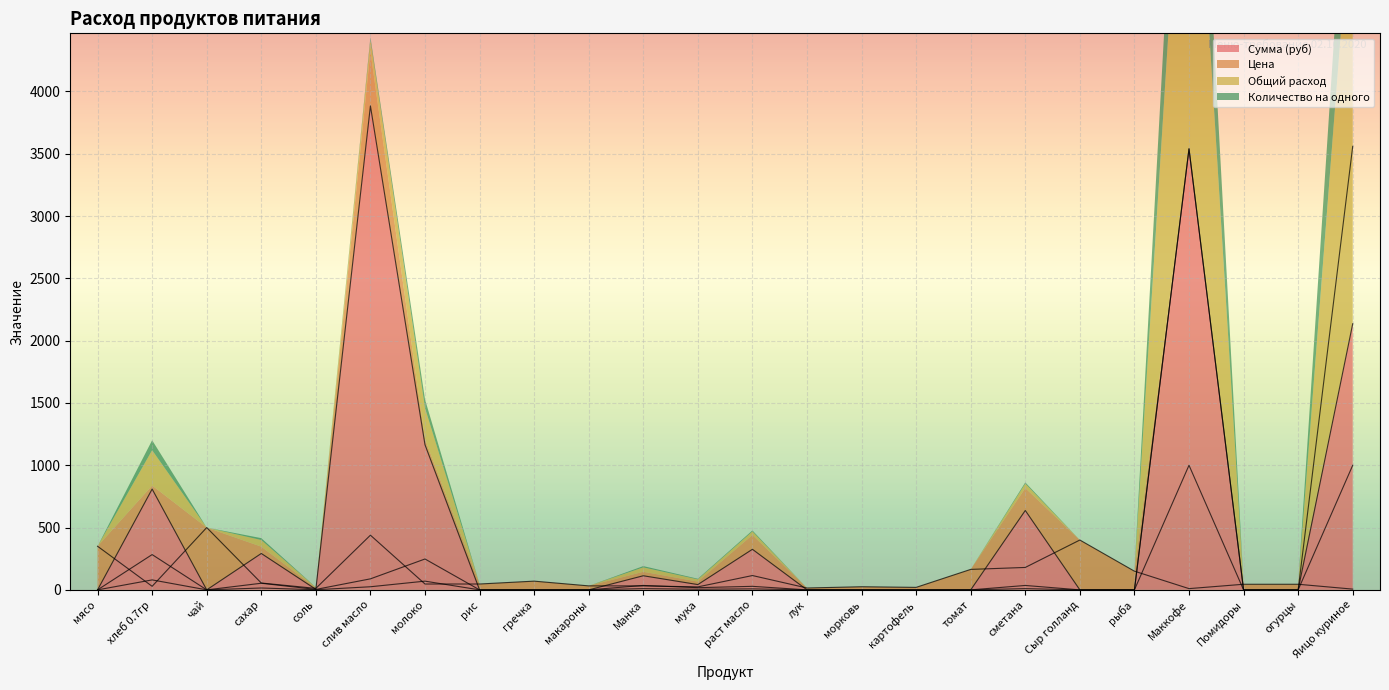

How many times do Общий расход and Цена cross each other?

9